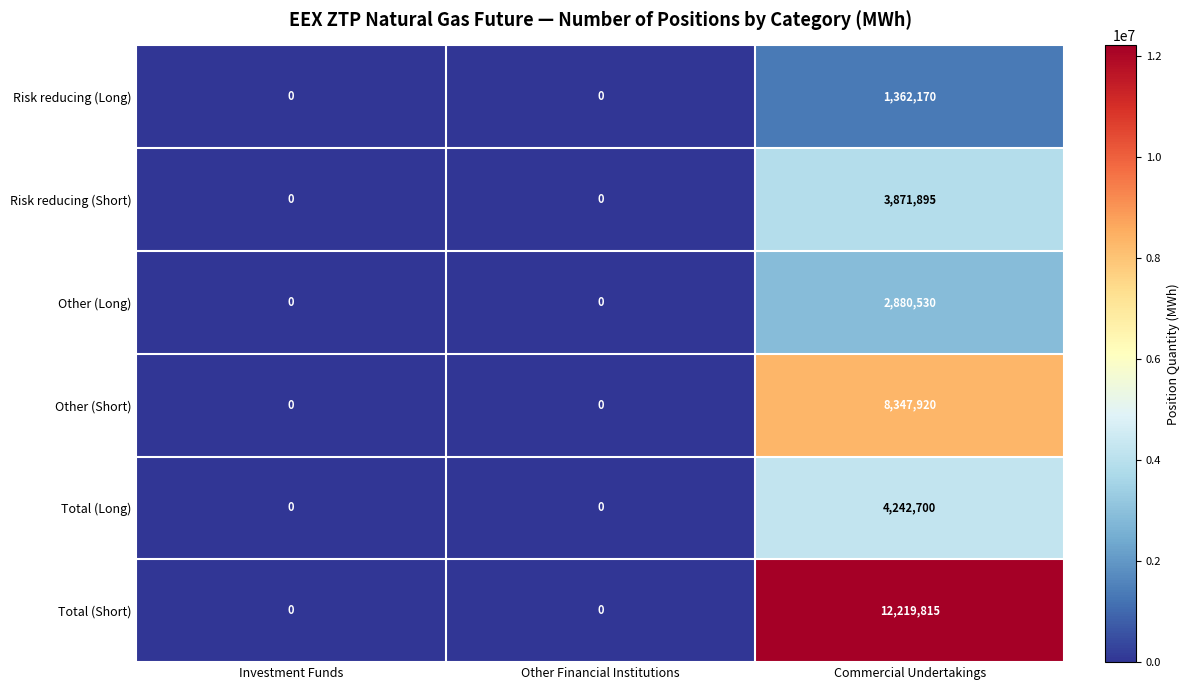

Which series has the largest total across all categories?

Total (Short)